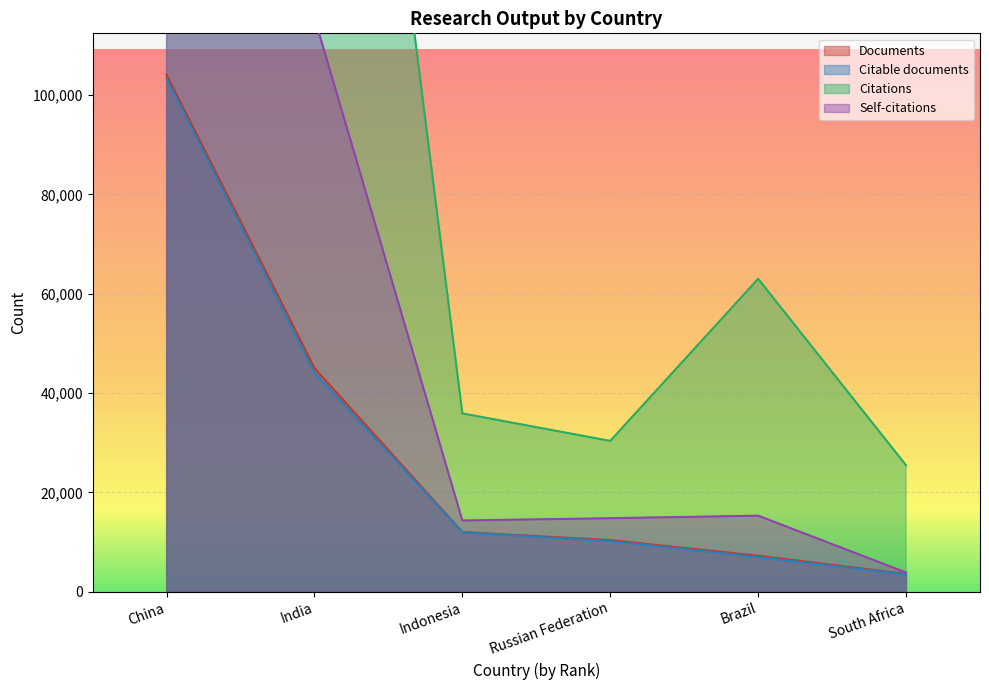

How many data points in Documents are less than 12030?

3